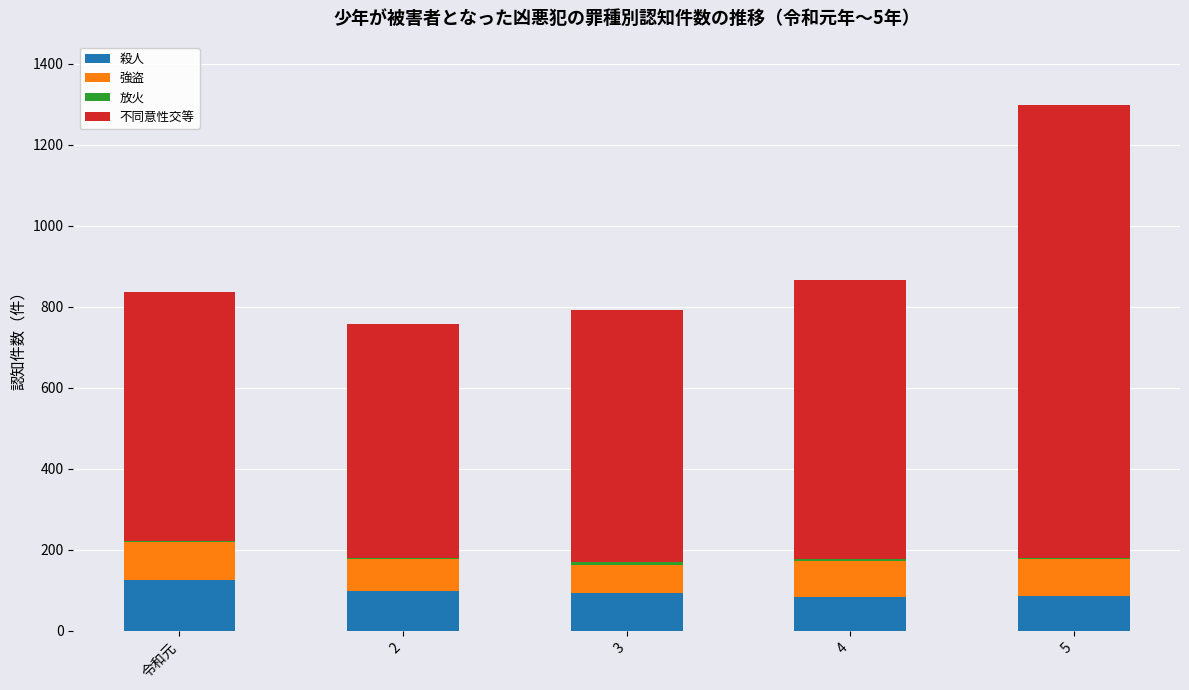

Does the chart contain stacked bars?

Yes